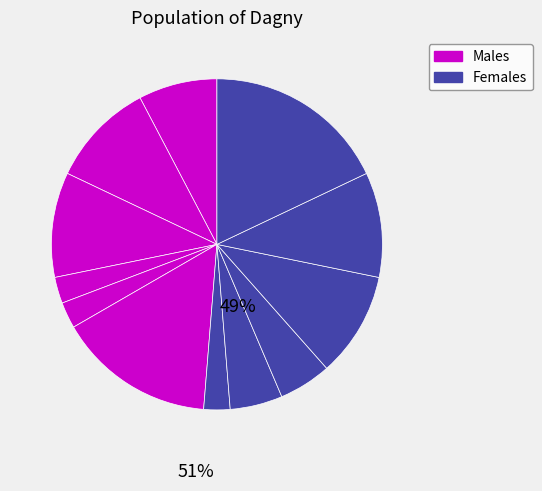

How many segments does this pie chart have?

12